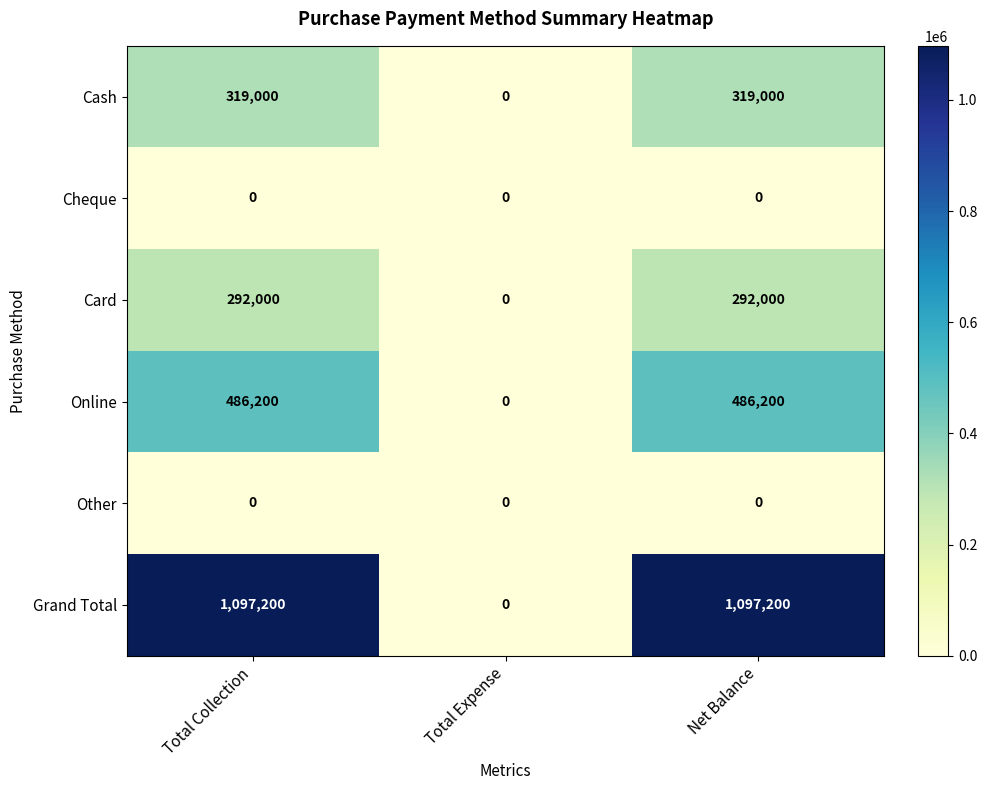

Reading left to right, extract all data points from this chart.

Cash: Total Collection=319000	Total Expense=0	Net Balance=319000
Cheque: Total Collection=0	Total Expense=0	Net Balance=0
Card: Total Collection=292000	Total Expense=0	Net Balance=292000
Online: Total Collection=486200	Total Expense=0	Net Balance=486200
Other: Total Collection=0	Total Expense=0	Net Balance=0
Grand Total: Total Collection=1097200	Total Expense=0	Net Balance=1097200